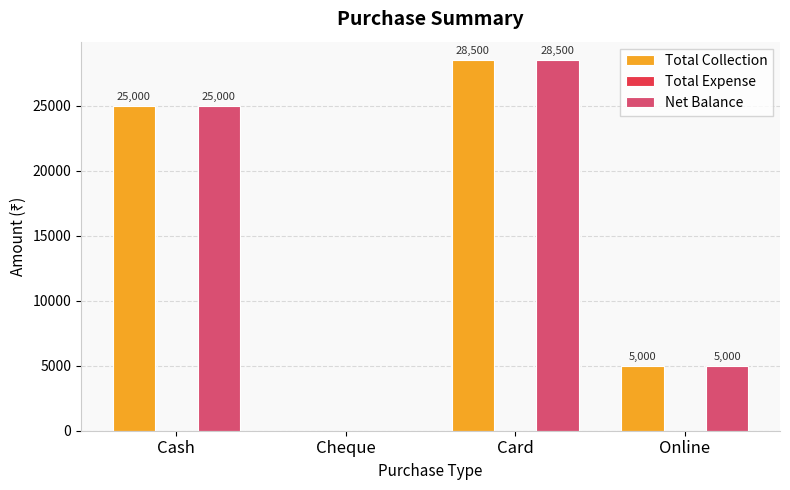

Which category has the highest value in the Total Collection series?

Card